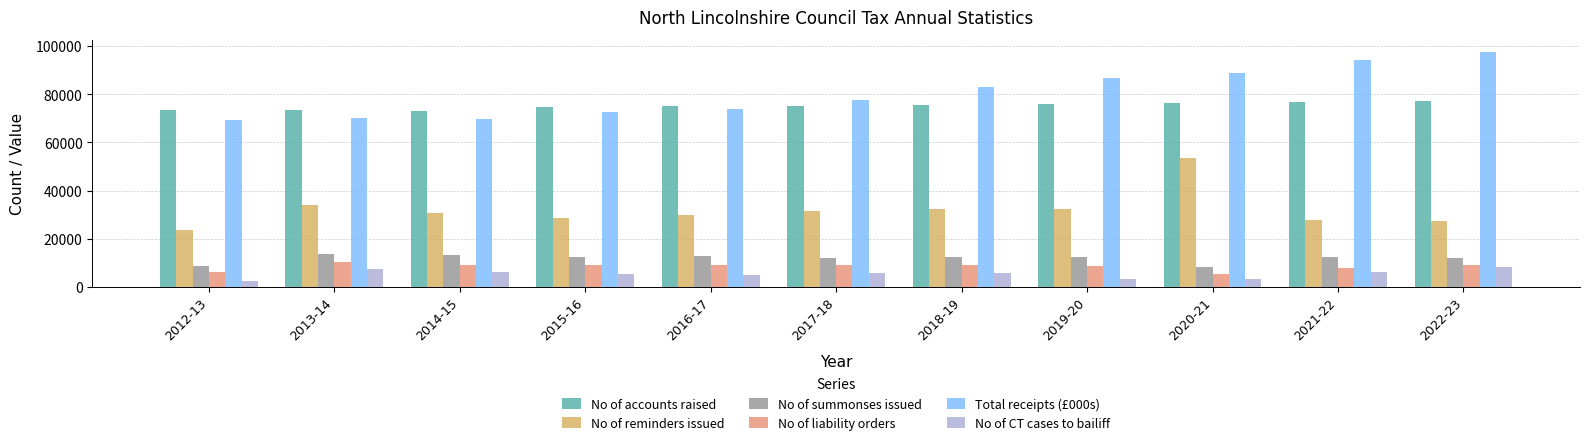

The value of No of liability orders at 2012-13 is 1720. True or false?

False